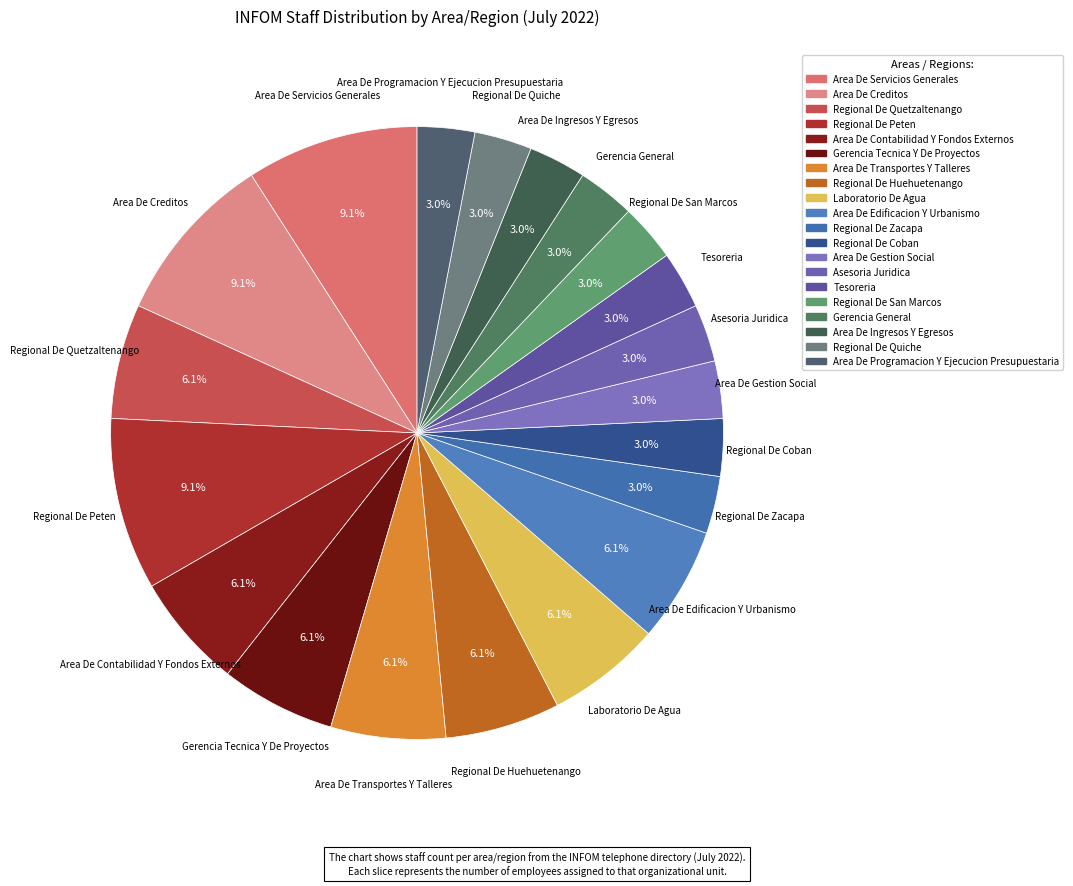

The Area De Ingresos Y Egresos slice represents 15% of the pie. True or false?

False